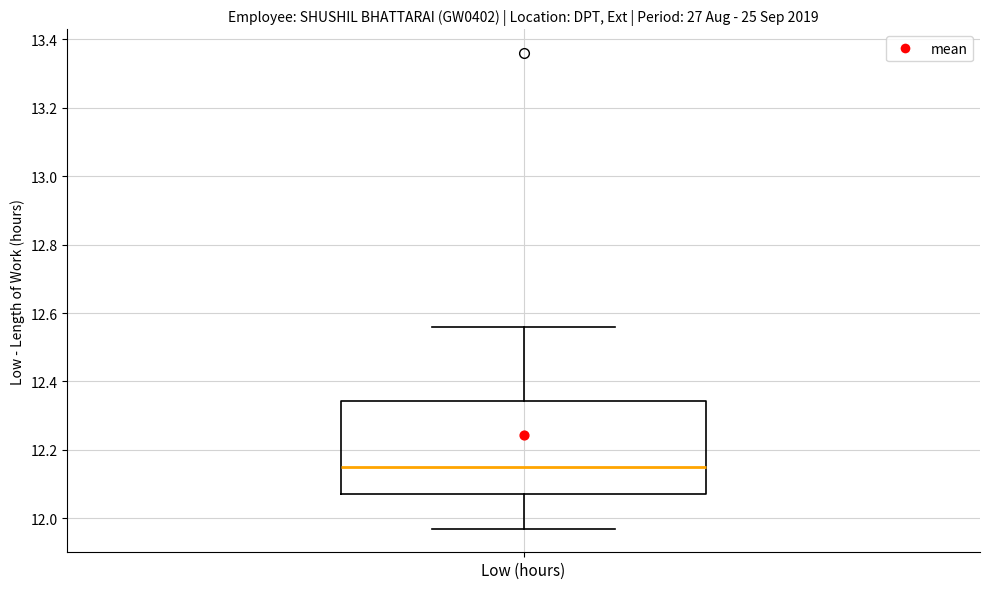

Where does the upper whisker of the box for Low (hours) end on the y-axis? The values are not printed on the chart, so give them approximately, as read against the axis.

12.56